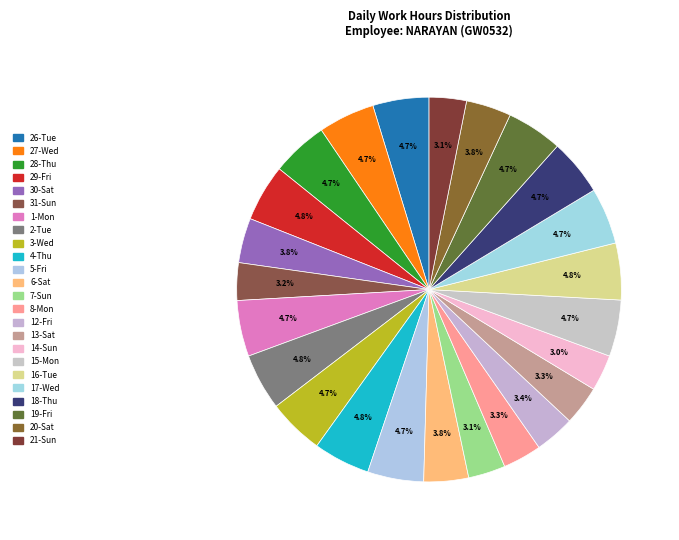

How many slices are in this pie chart?

24